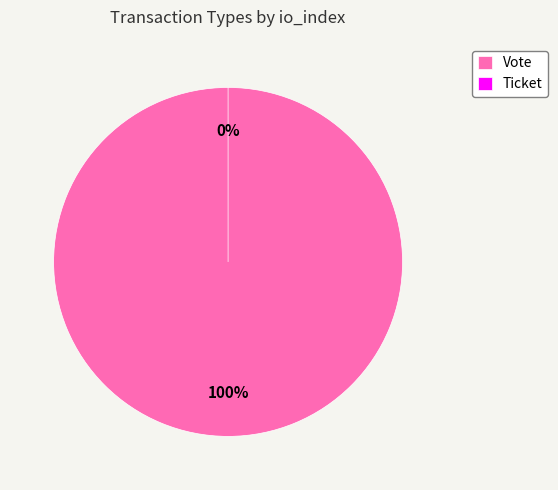

Combined, do Ticket and Vote account for over 50%?

Yes